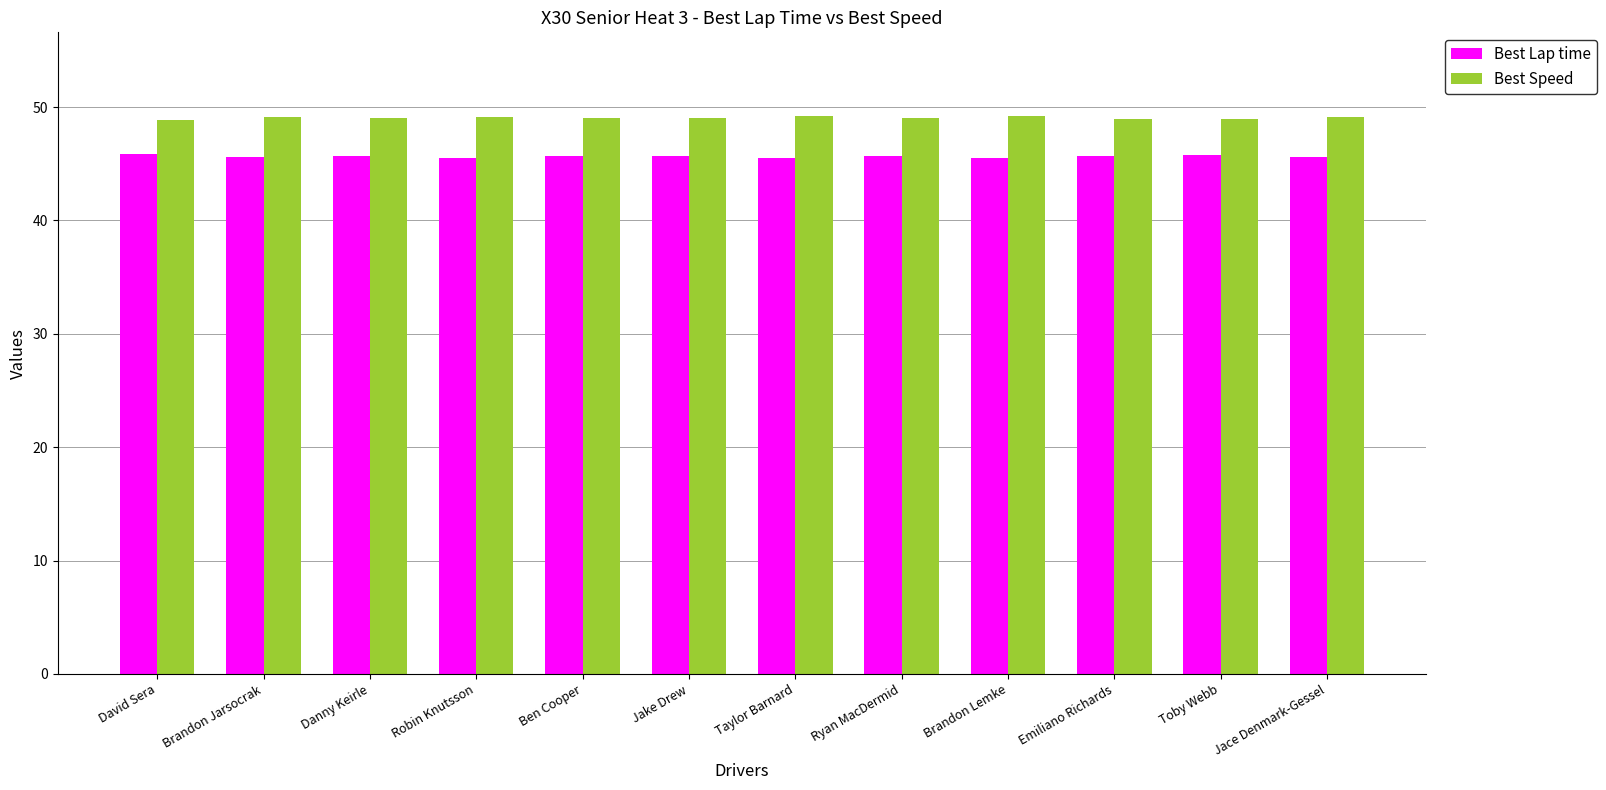

What is the average value of the Best Lap time series?

45.6